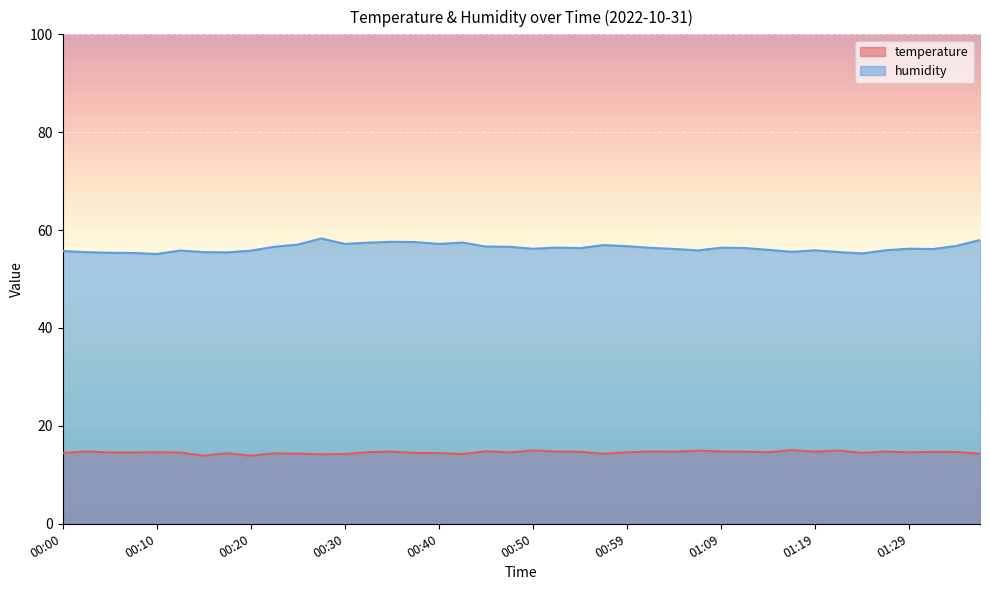

True or false: temperature has a value of 5.2 at 00:40.

False